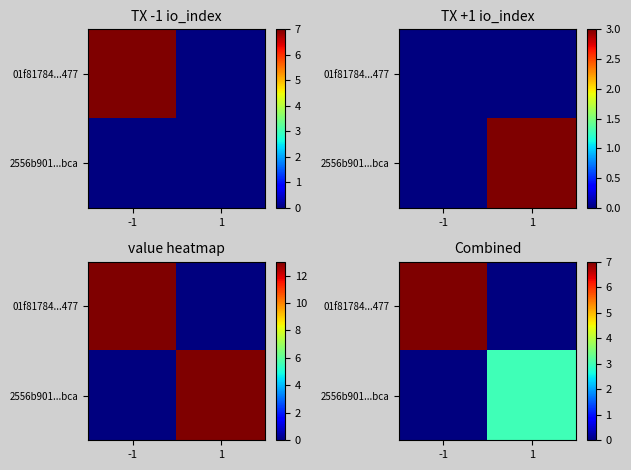

At which label does 2556b901...bca reach its peak?

1